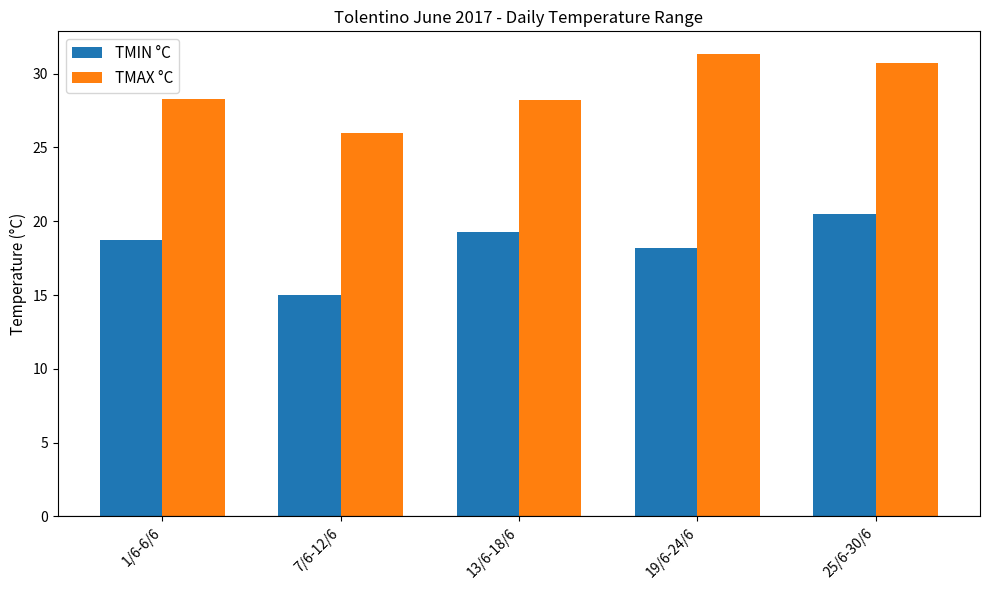

What is the highest value of the TMIN °C series?

20.5